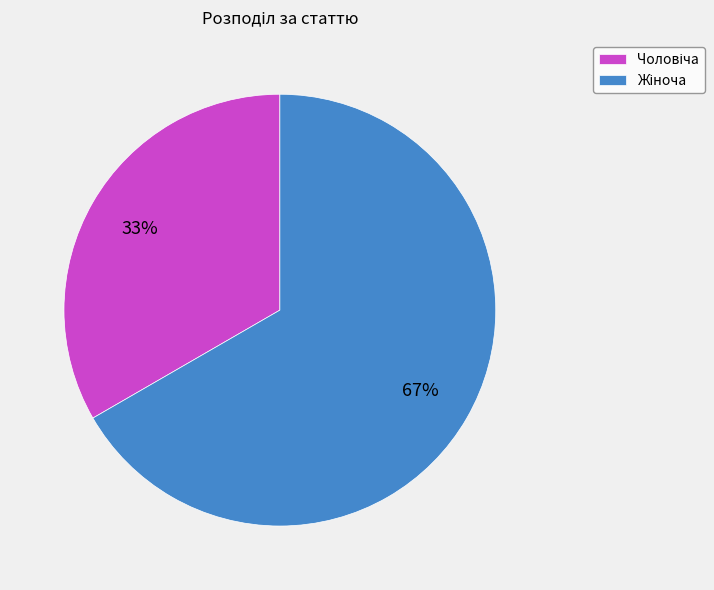

Is there any slice that represents more than half of the pie?

Yes